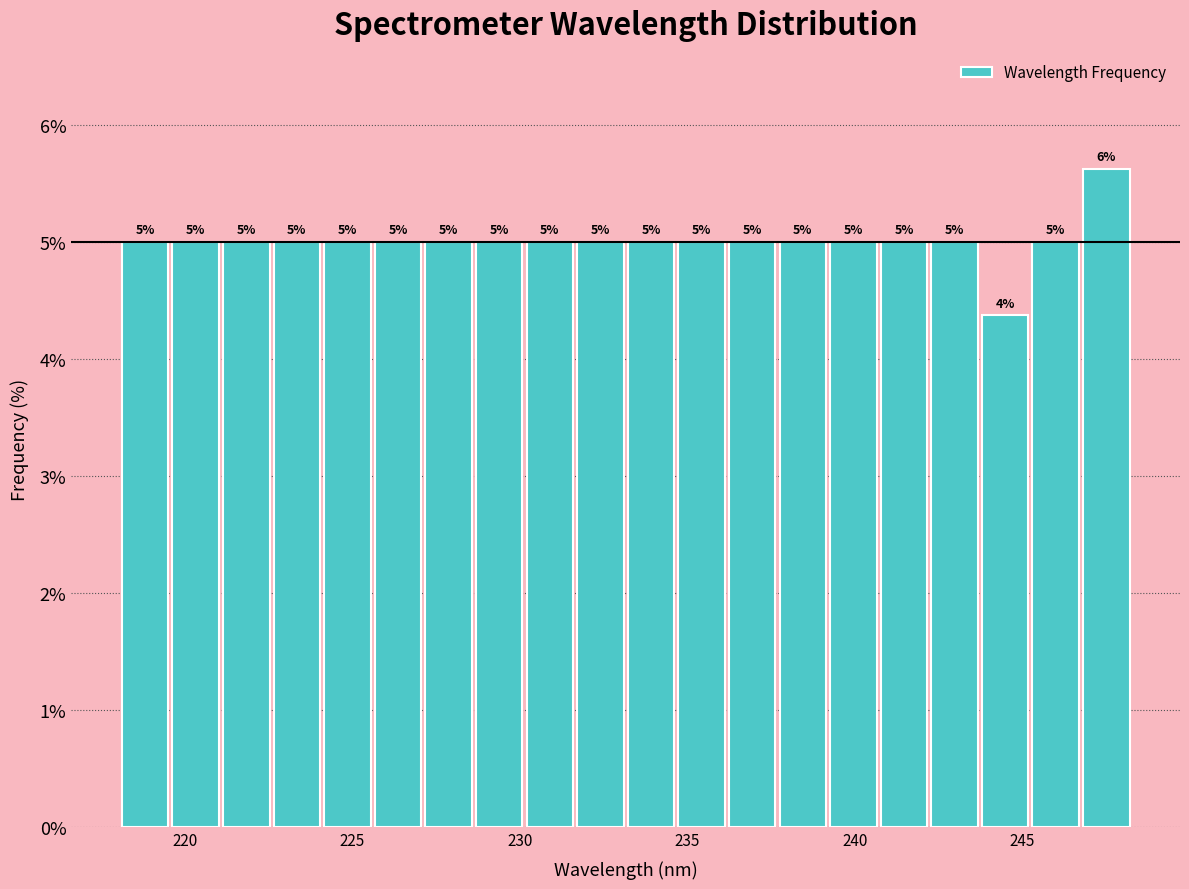

Read against the x-axis, roughly where is the centre of the tallest bar?

247.5